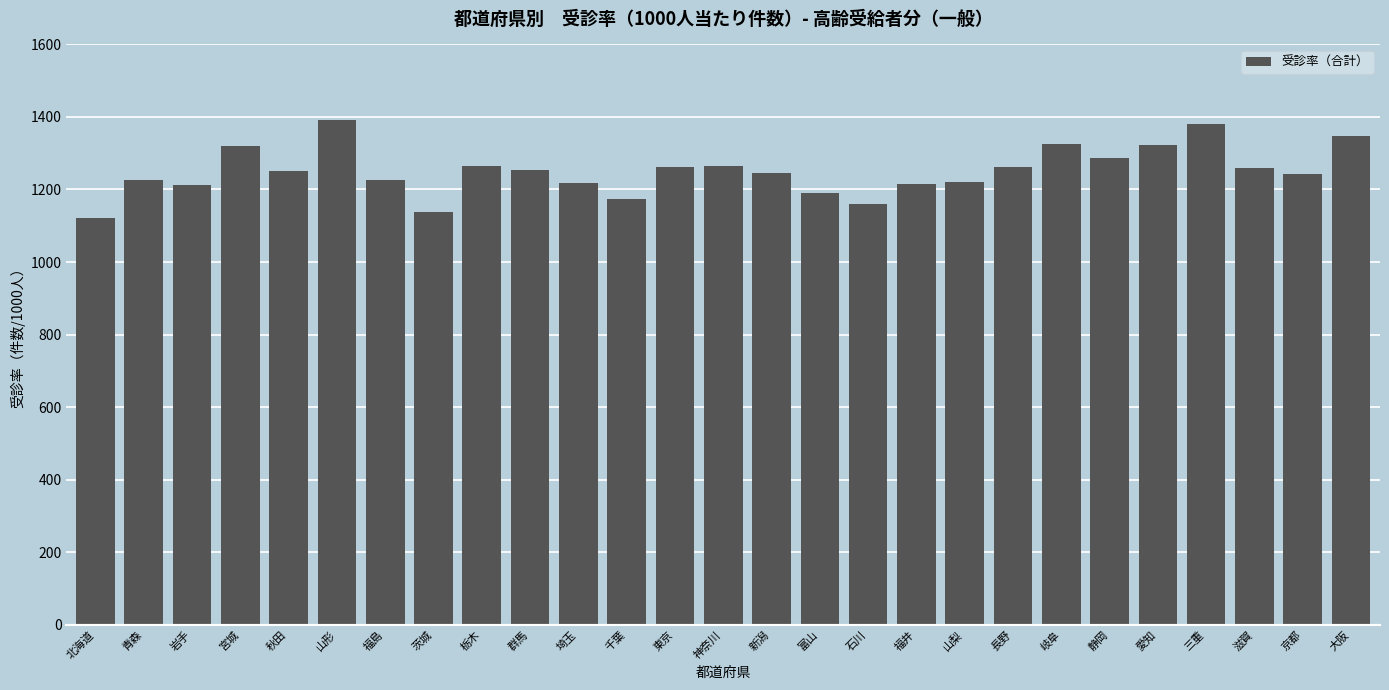

Which has a higher value, 山梨 or 神奈川?

神奈川